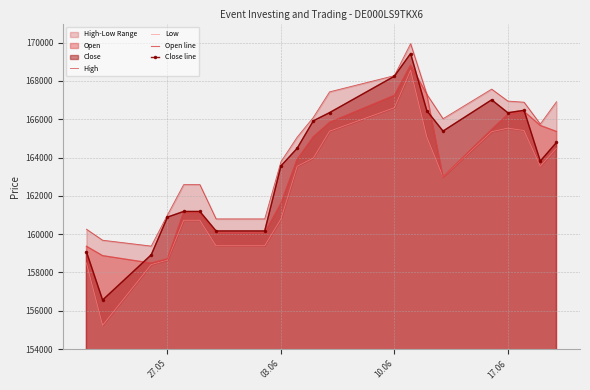

What is the maximum value for Close line?

169436